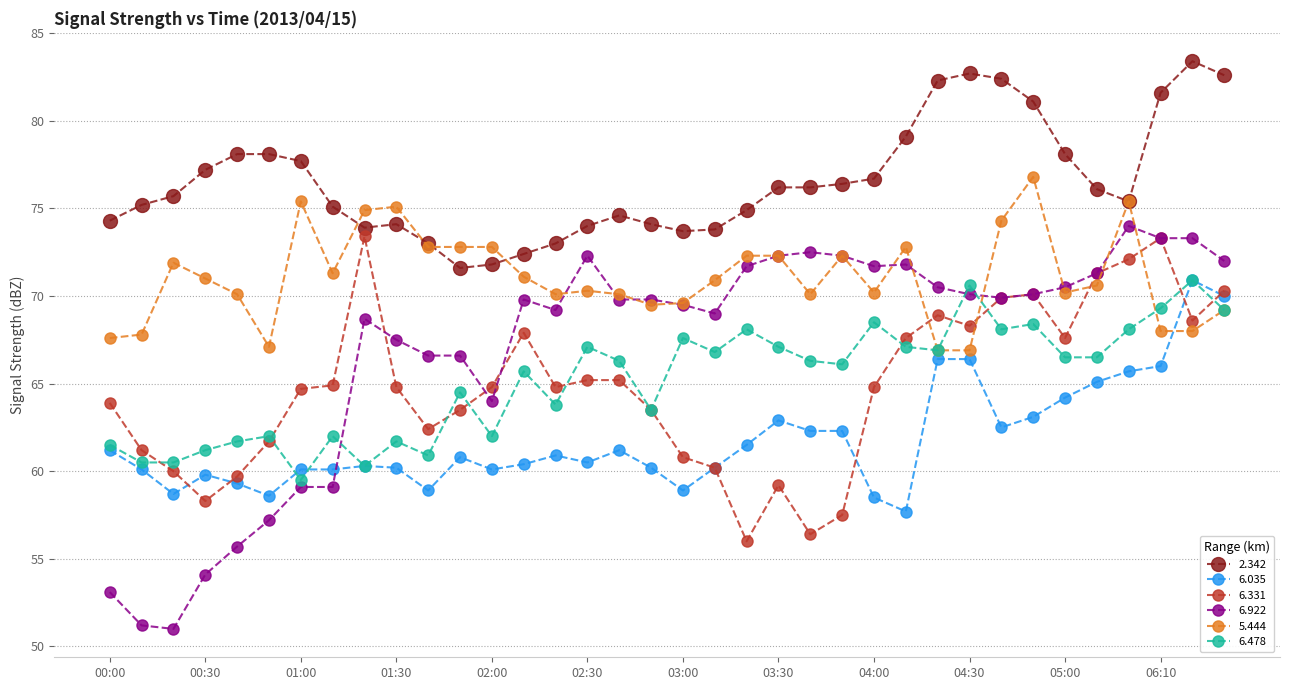

True or false: 6.478 and 6.922 cross at least once.

True